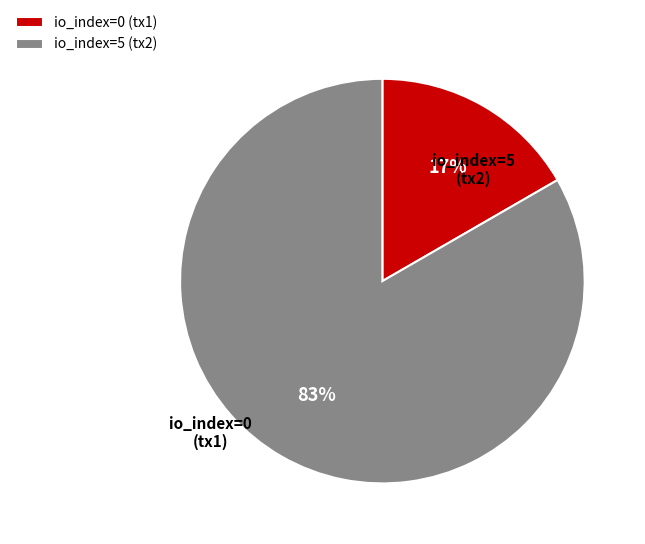

To the nearest percent, what is the average slice percentage?

50%